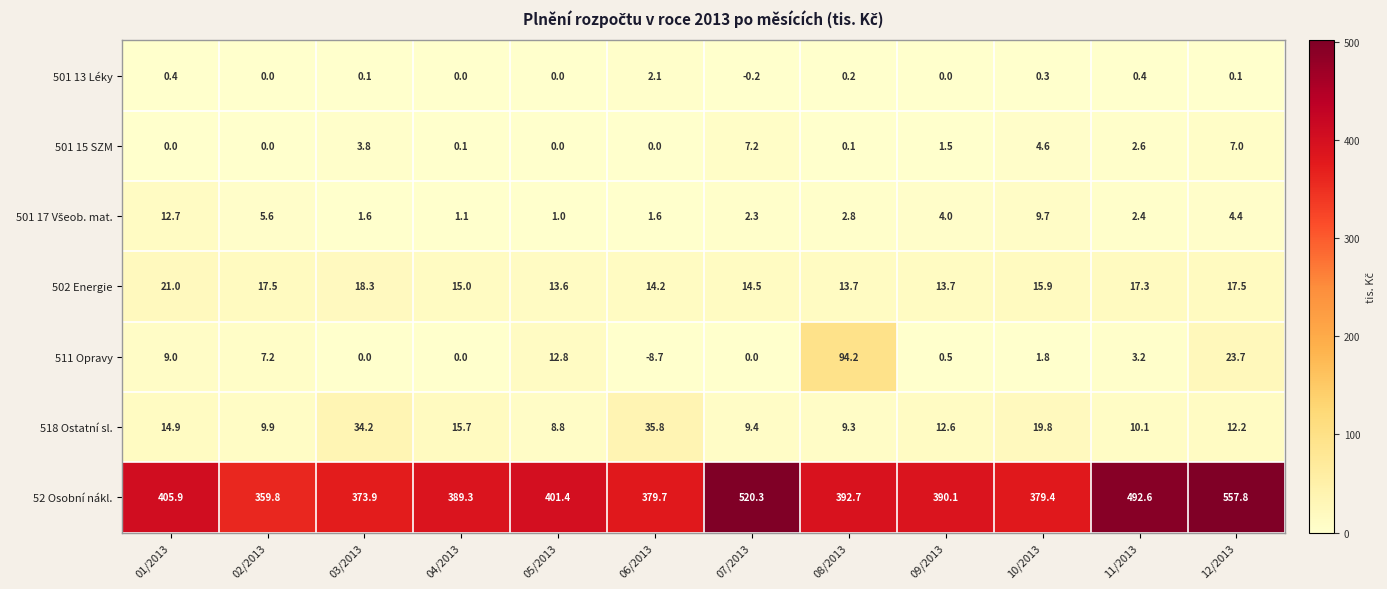

What is the spread (max minus min) of values at 11/2013?

492.2